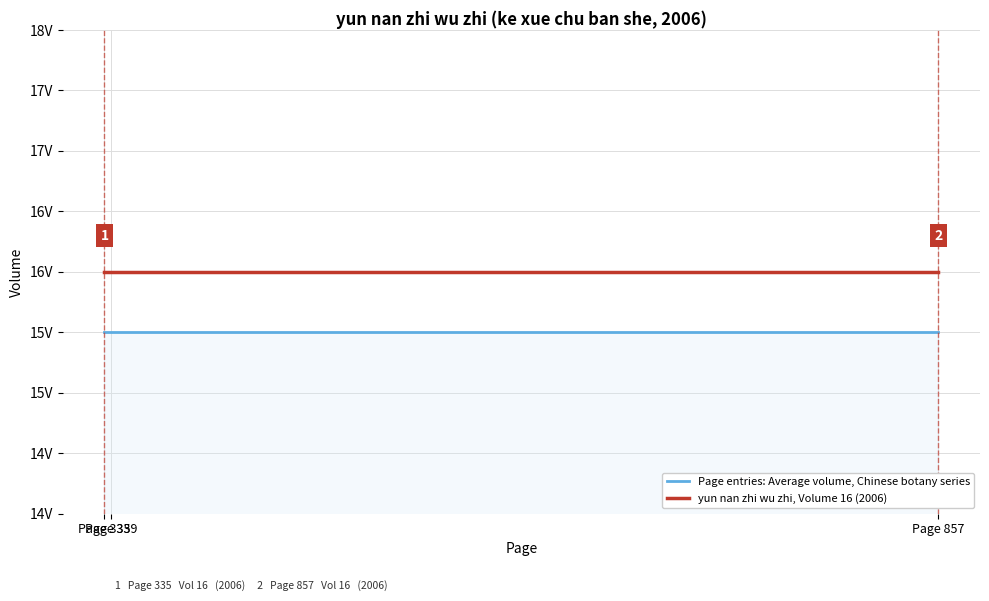

Where is Page entries: Average volume, Chinese botany series nearest to the value 15?

Page 335